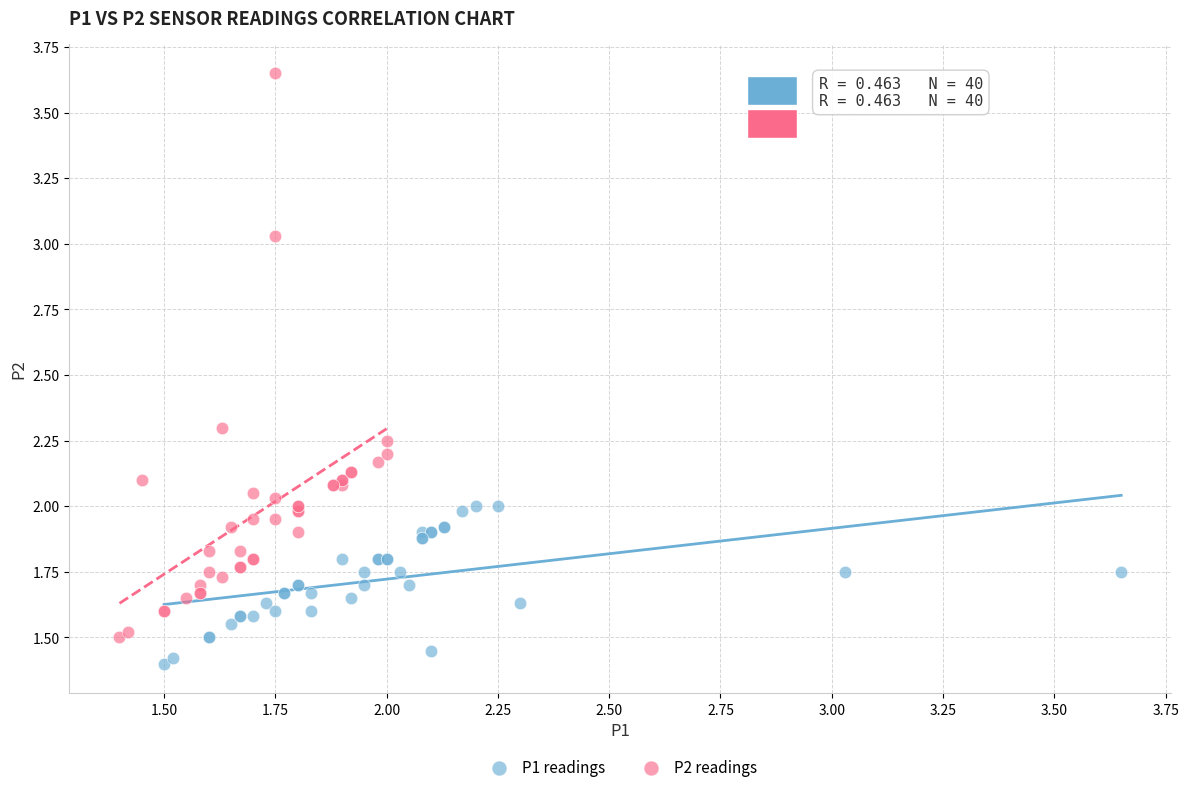

Which series contains the lowest Y value?

P1 readings